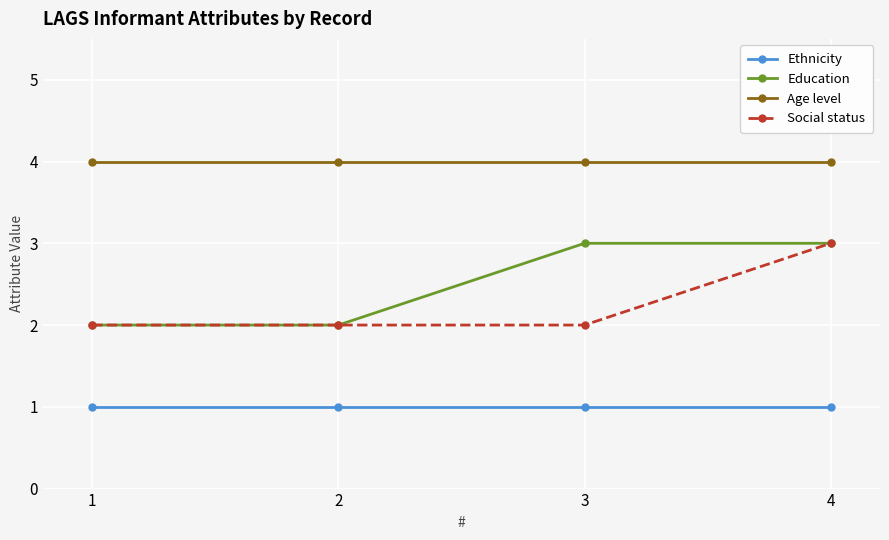

What is the total value across all series at 1?

9